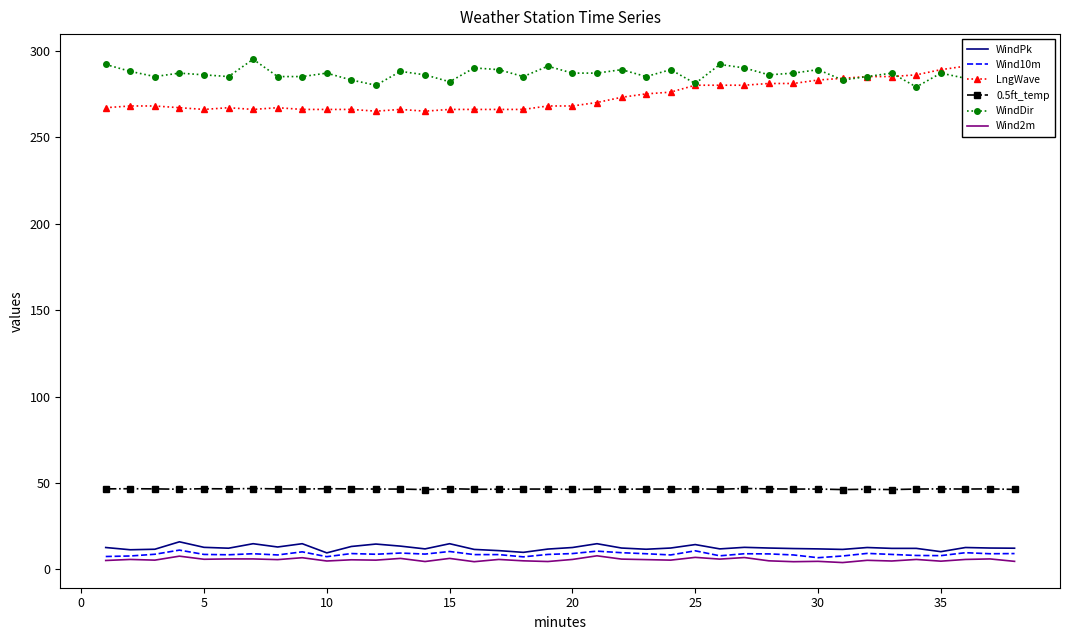

True or false: WindDir and Wind10m intersect in this chart.

False